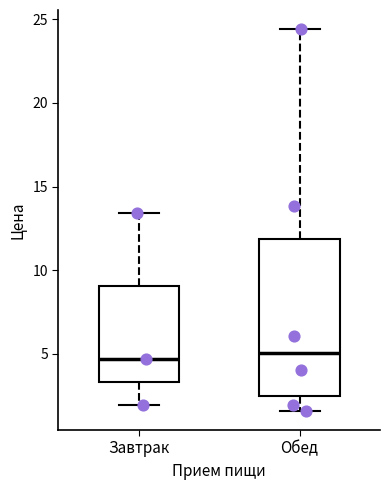

Comparing the boxes themselves (not the whiskers), which one is the tallest?

Обед